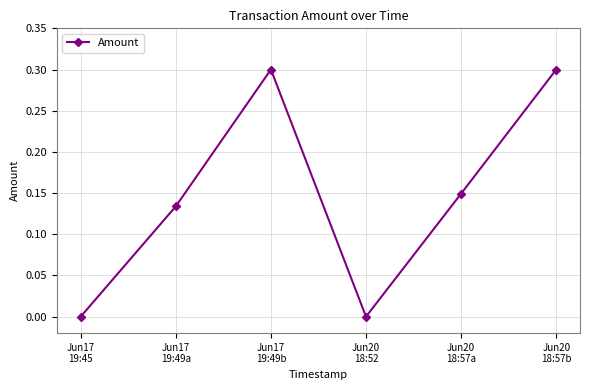

The value at Jun20
18:52 is 0.0. True or false?

True